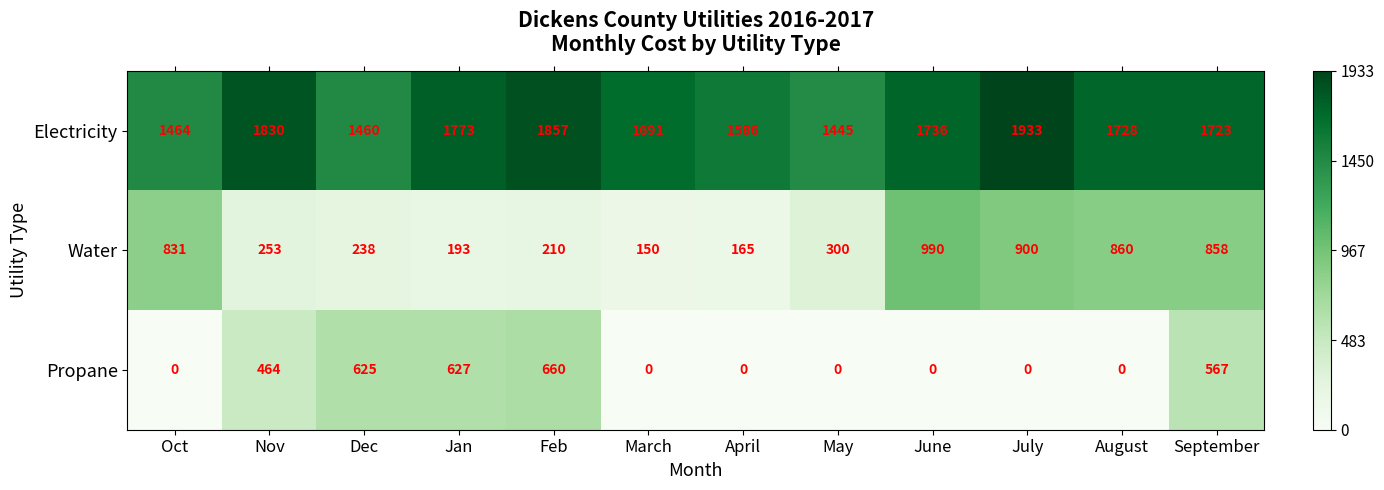

How many distinct data groups are displayed?

3